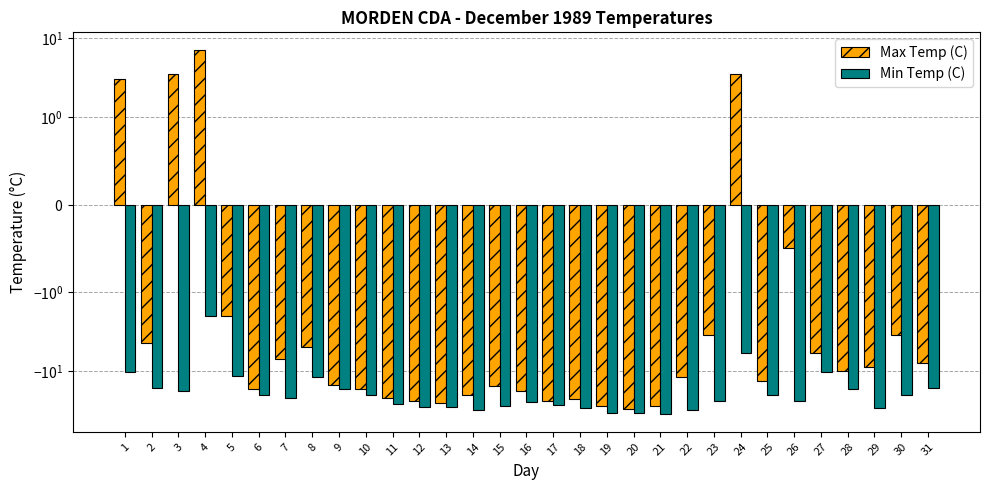

List the labels in order of Min Temp (C) value, largest first.

4, 24, 1, 27, 5, 8, 2, 31, 9, 28, 3, 6, 10, 25, 30, 7, 23, 26, 16, 11, 17, 15, 13, 12, 18, 29, 14, 22, 19, 20, 21